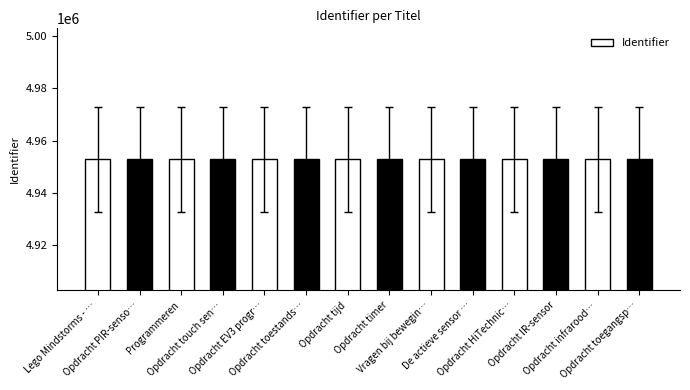

How many bars are there in total?

14